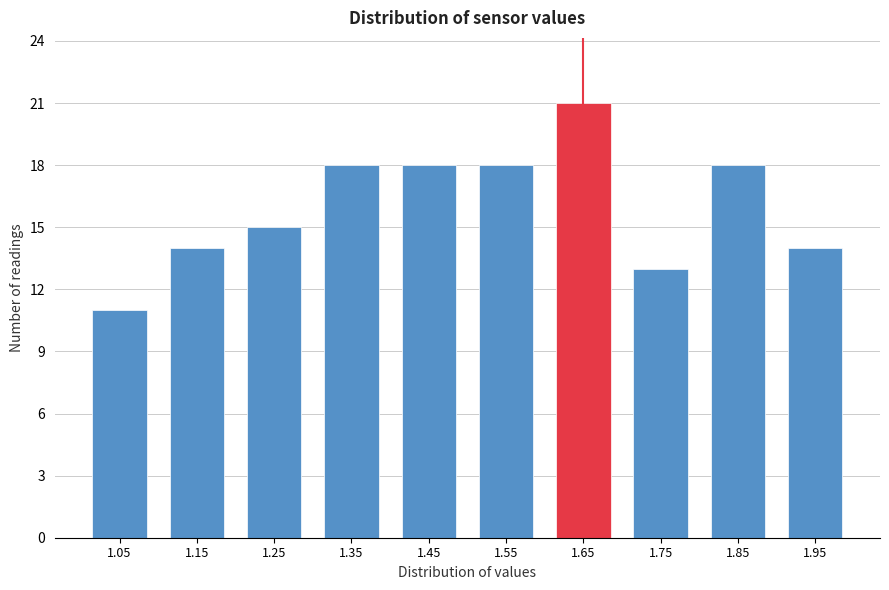

Reading left to right, extract all data points from this chart.

11	14	15	18	18	18	21	13	18	14